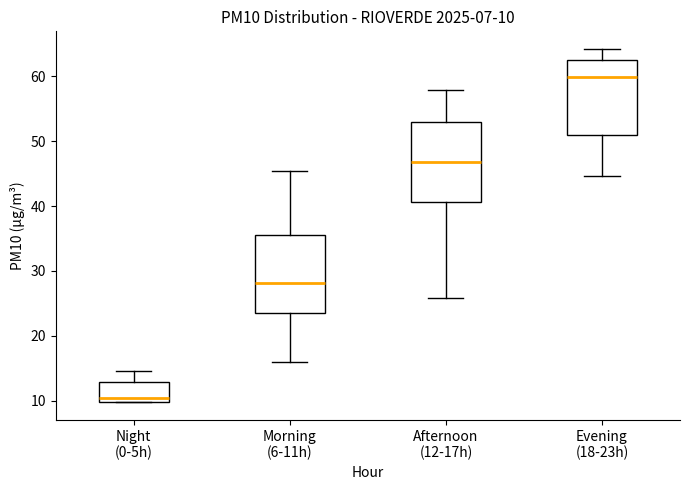

Which box's median line is the lowest?

Night (0-5h)